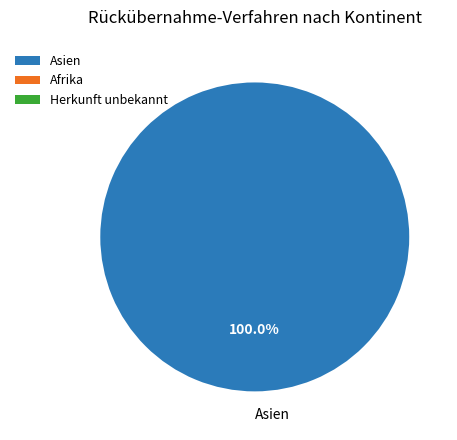

Does any single category account for the majority?

Yes